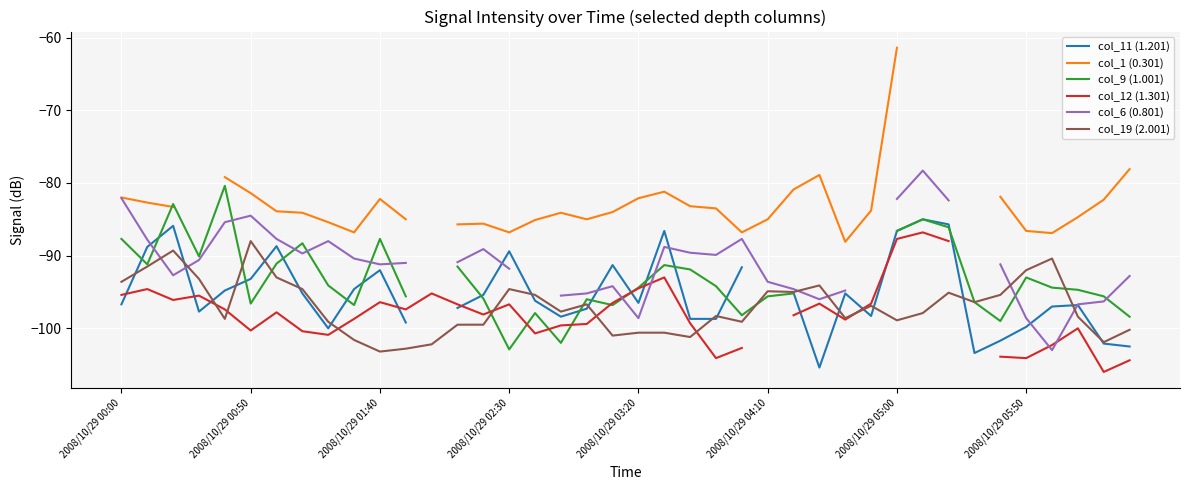

What is the average value of the col_19 (2.001) series?

-97.0